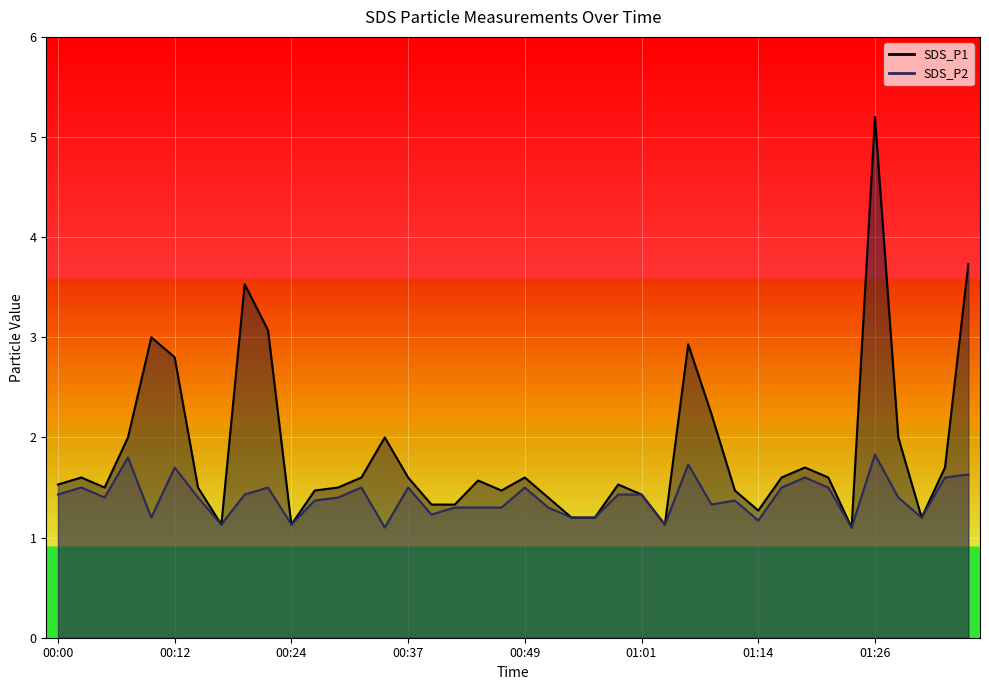

The SDS_P2 series shows 2.0 at 00:17. True or false?

False